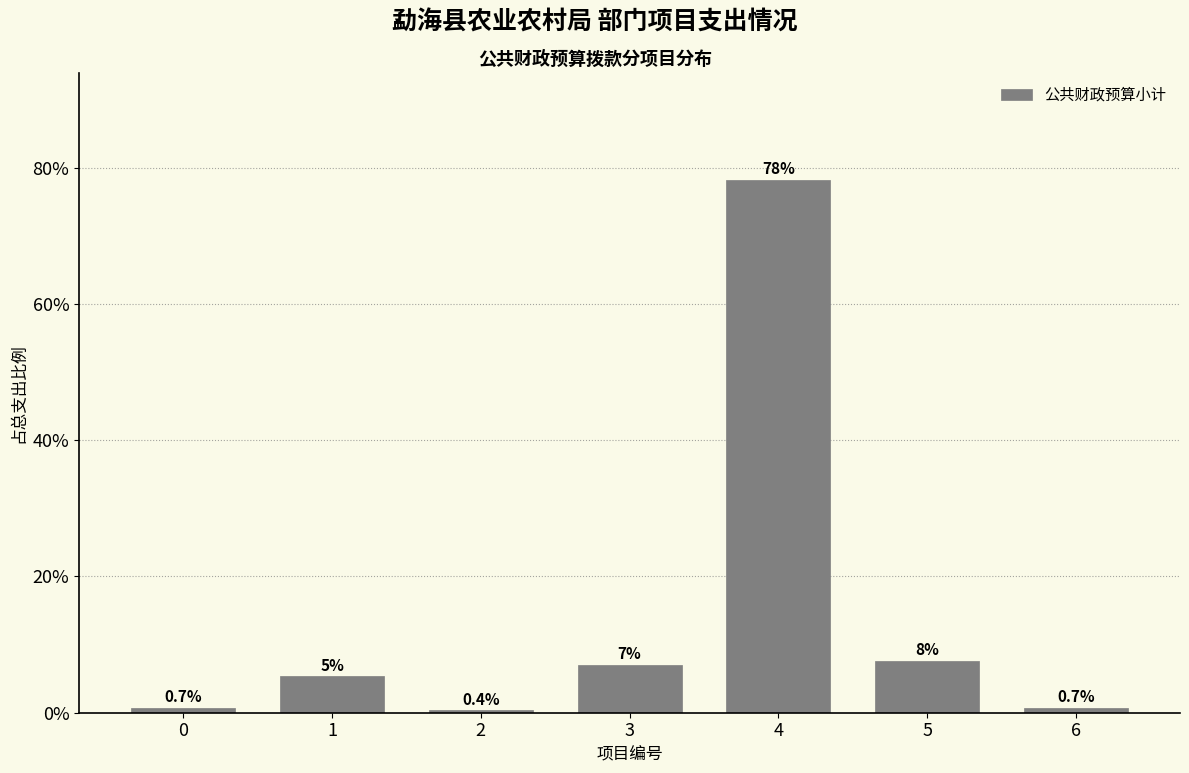

Reading left to right, list all the values displayed in this chart.

0.7	5.3	0.4	7.0	78.3	7.6	0.7